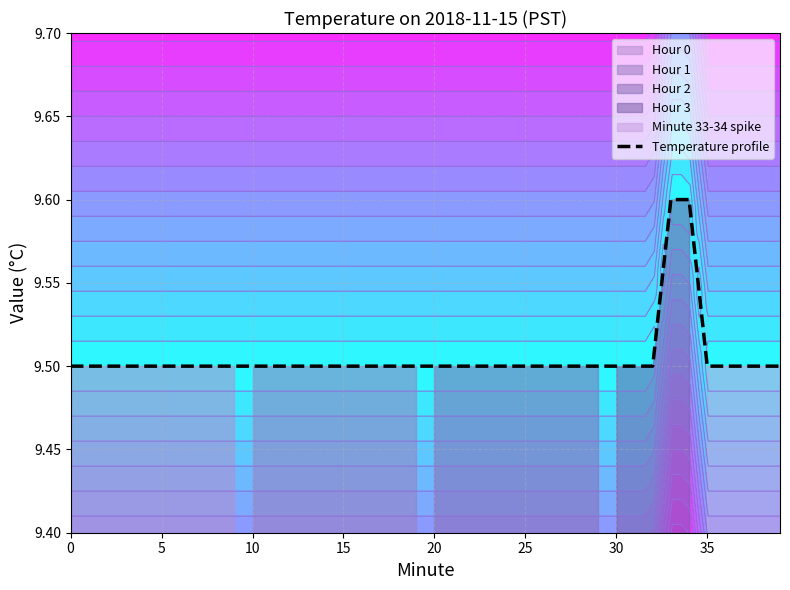

What is the minimum value for Temperature profile?

9.5